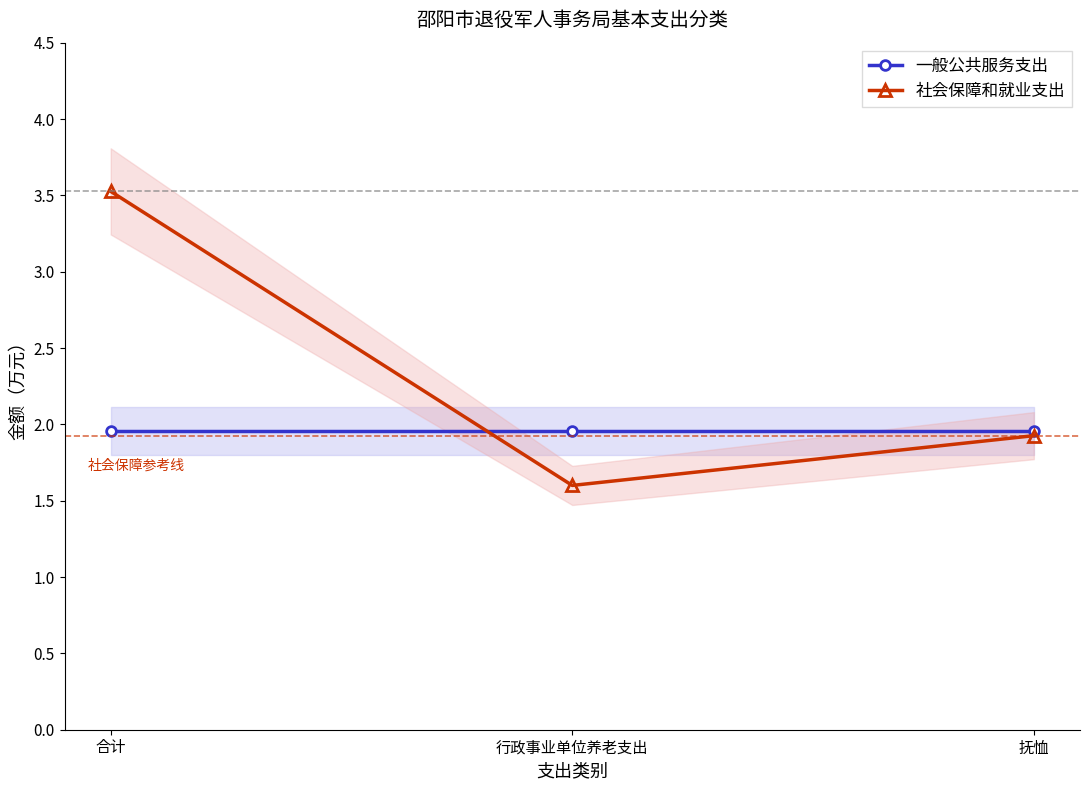

What position from the left is 合计?

1